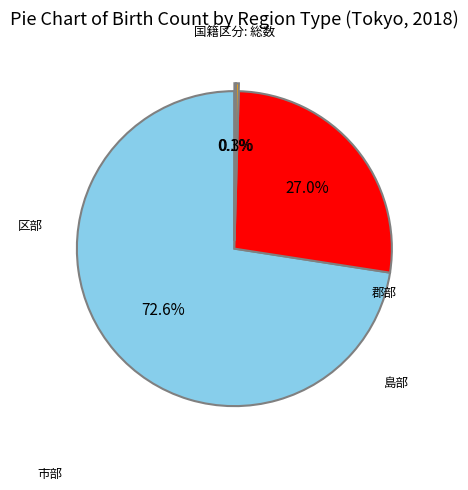

Is there any slice that represents more than half of the pie?

Yes